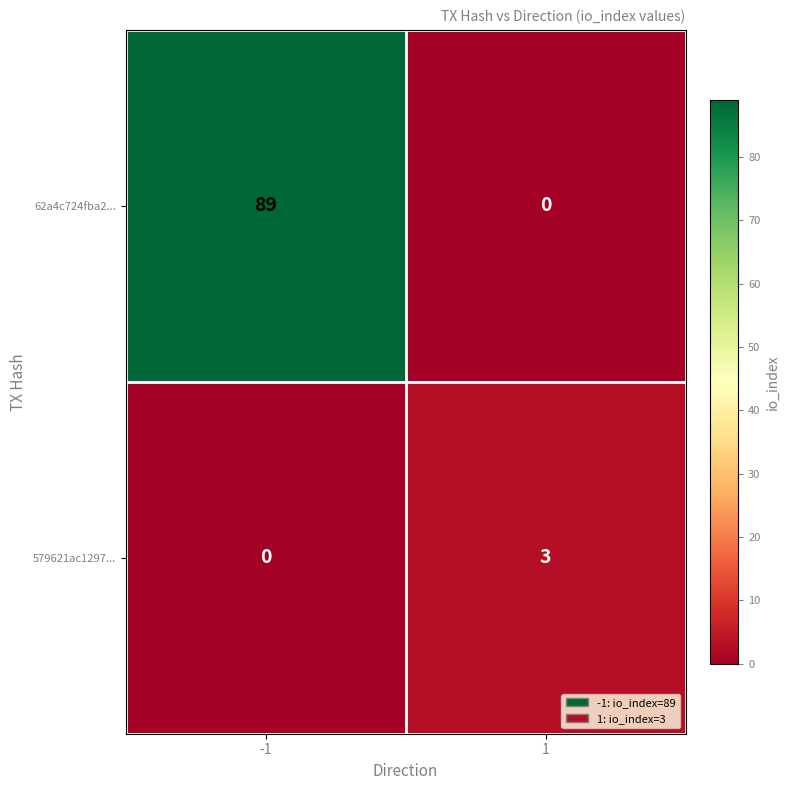

Which series has the widest spread of values?

62a4c724fba2...